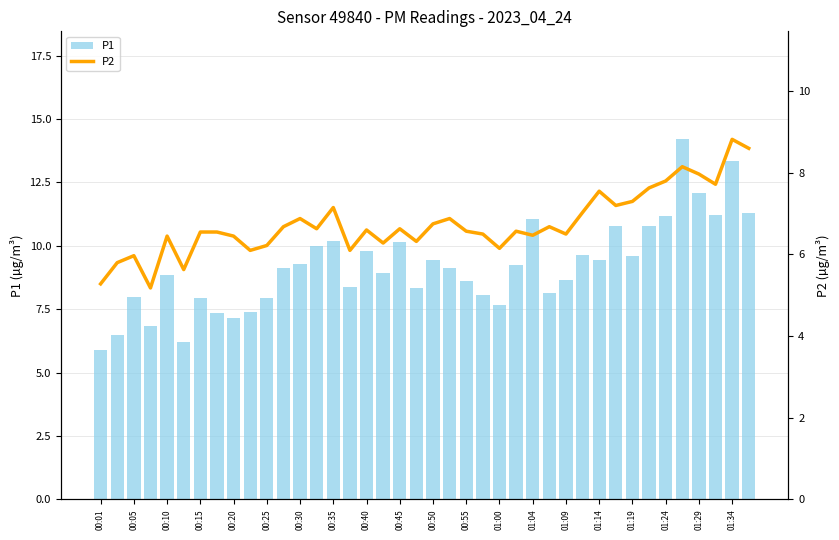

Reading left to right, transcribe all the data shown in this chart.

P1: 5.9	6.5	8.0	6.8	8.8	6.2	8.0	7.3	7.2	7.4	7.9	9.1	9.3	10.0	10.2	8.4	9.8	8.9	10.2	8.3	9.4	9.1	8.6	8.1	7.7	9.2	11.1	8.2	8.7	9.6	9.4	10.8	9.6	10.8	11.2	14.2	12.1	11.2	13.3	11.3
P2: 5.3	5.8	6.0	5.2	6.5	5.6	6.5	6.5	6.5	6.1	6.2	6.7	6.9	6.6	7.2	6.1	6.6	6.3	6.6	6.3	6.8	6.9	6.6	6.5	6.2	6.6	6.5	6.7	6.5	7.0	7.5	7.2	7.3	7.6	7.8	8.2	8.0	7.7	8.8	8.6